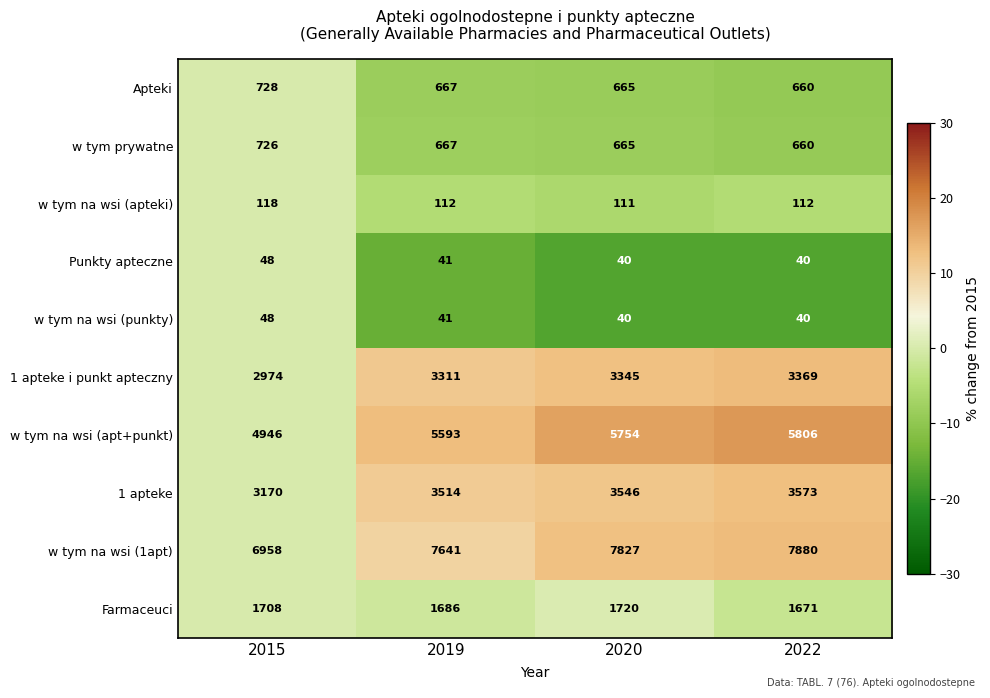

Where does the w tym prywatne series first go above 667?

2015